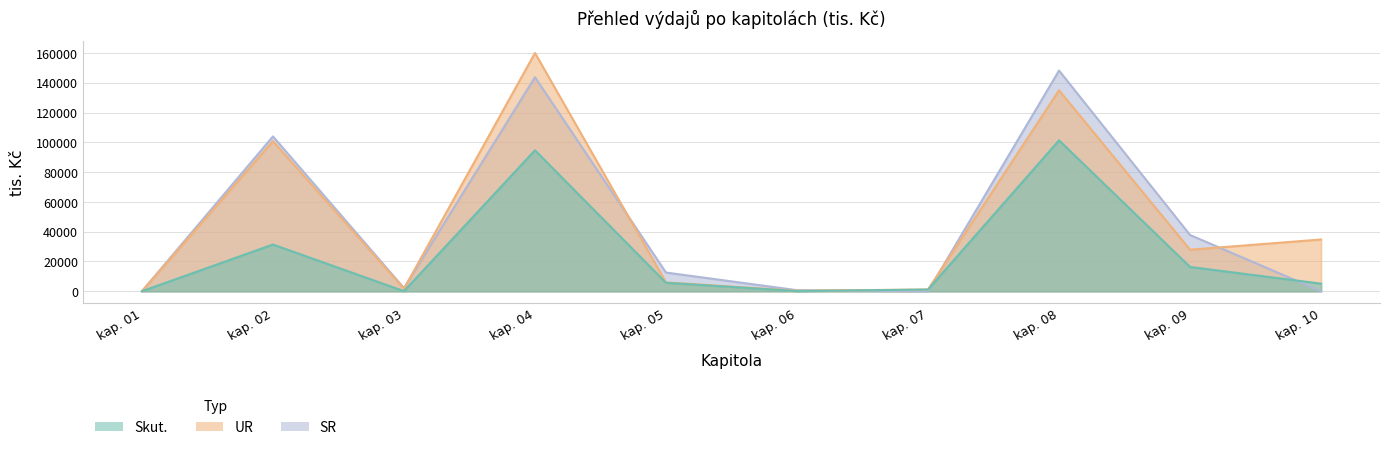

After their last crossing, which series has the higher values: Skut. or SR?

Skut.